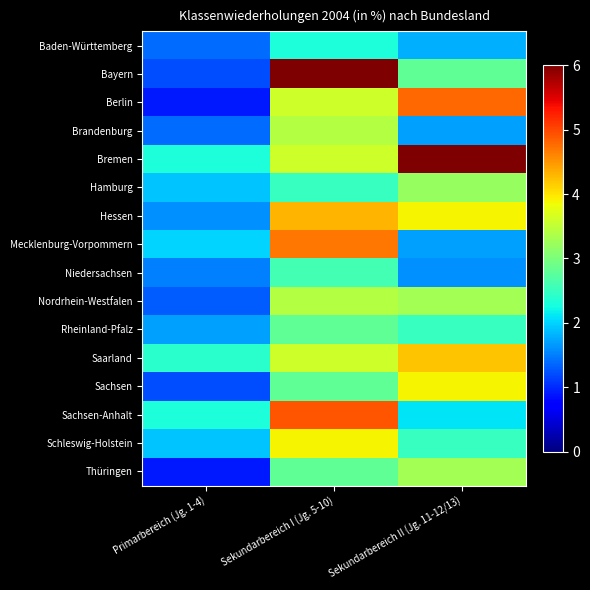

What is the minimum value shown in the chart?

0.9